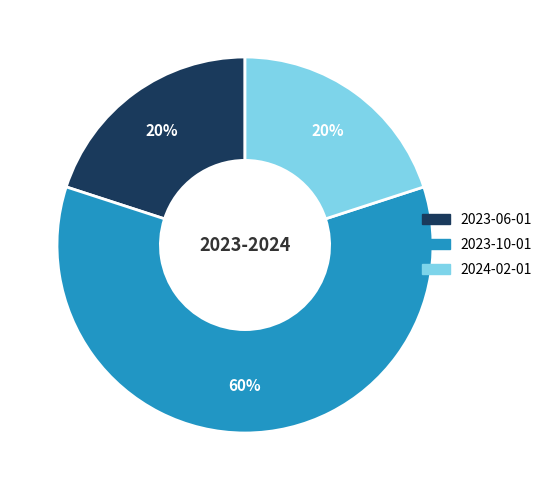

Which slice is the largest?

2023-10-01